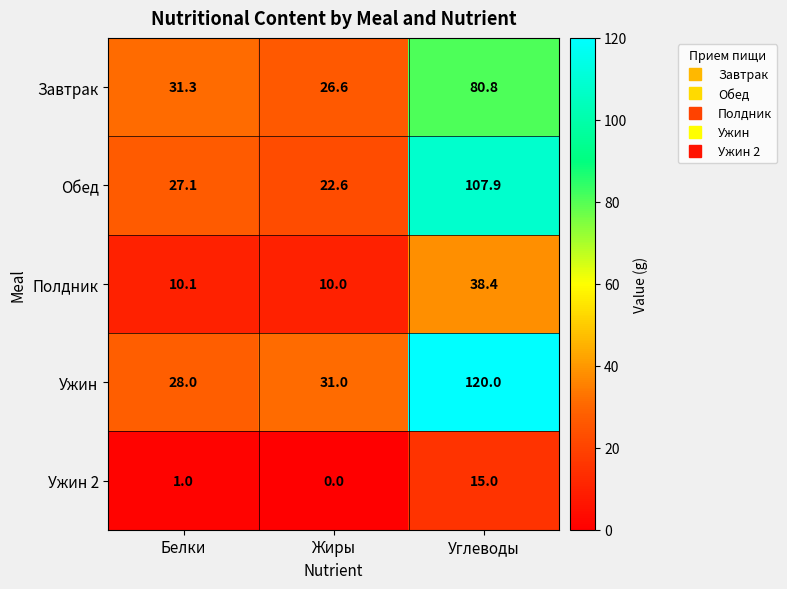

List the labels in order of Полдник value, largest first.

Углеводы, Белки, Жиры